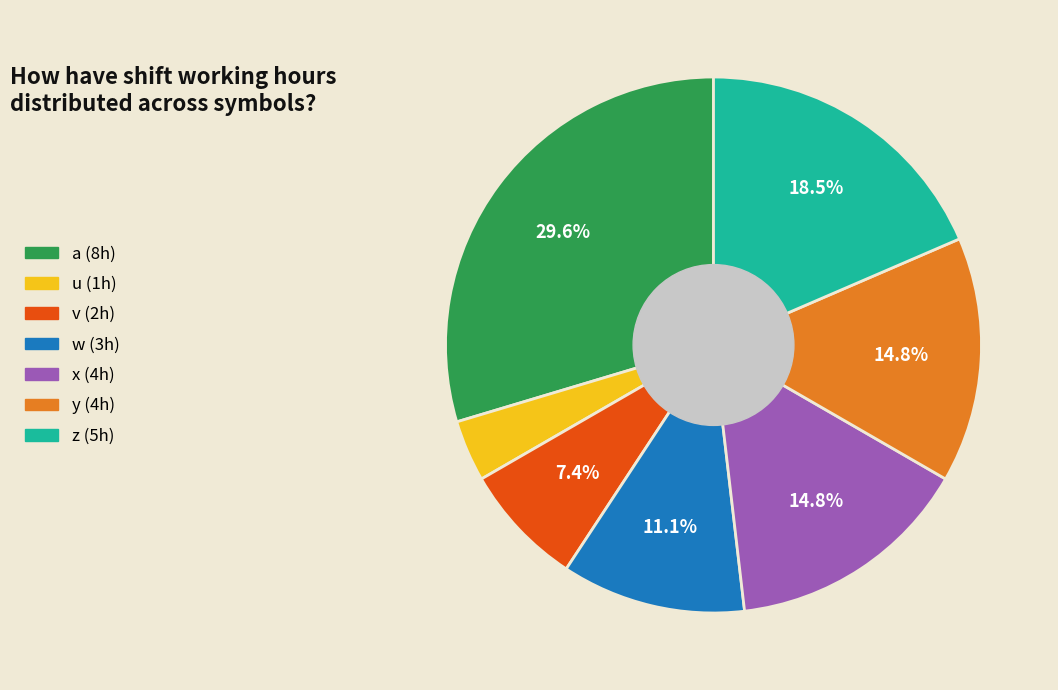

Does u account for over 50% of the chart?

No